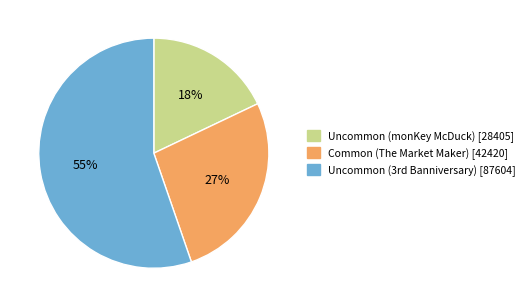

Rank the categories by value from highest to lowest.

Uncommon (3rd Banniversary), Common (The Market Maker), Uncommon (monKey McDuck)